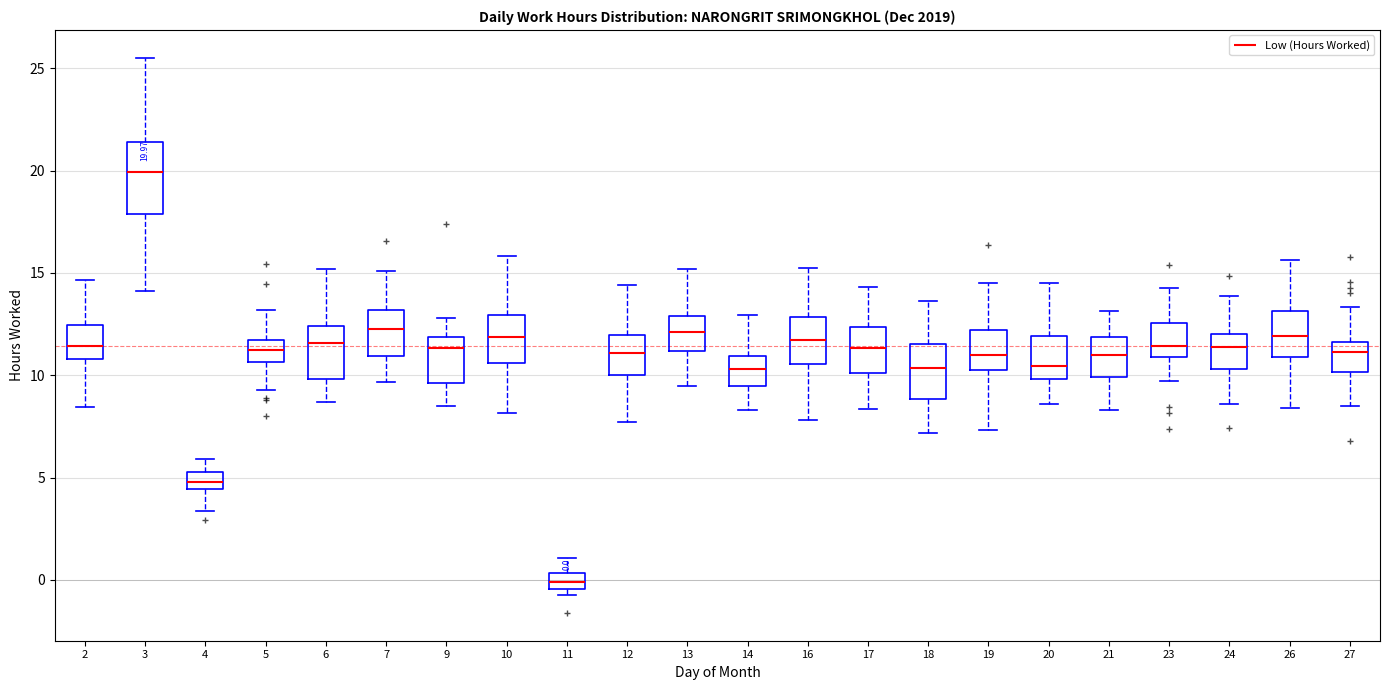

Which box's median line is the lowest?

11